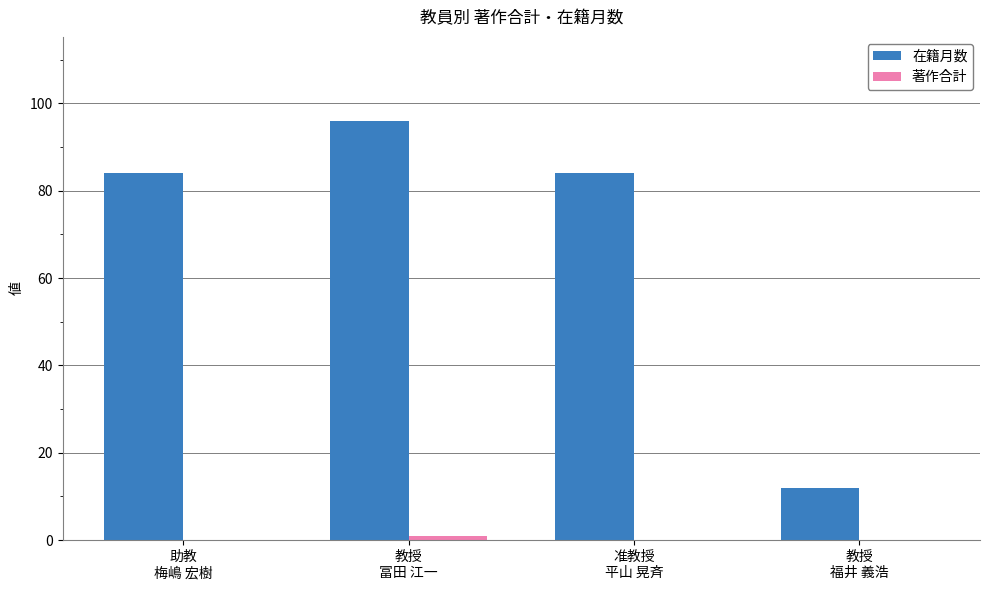

Which series has the largest total across all categories?

在籍月数